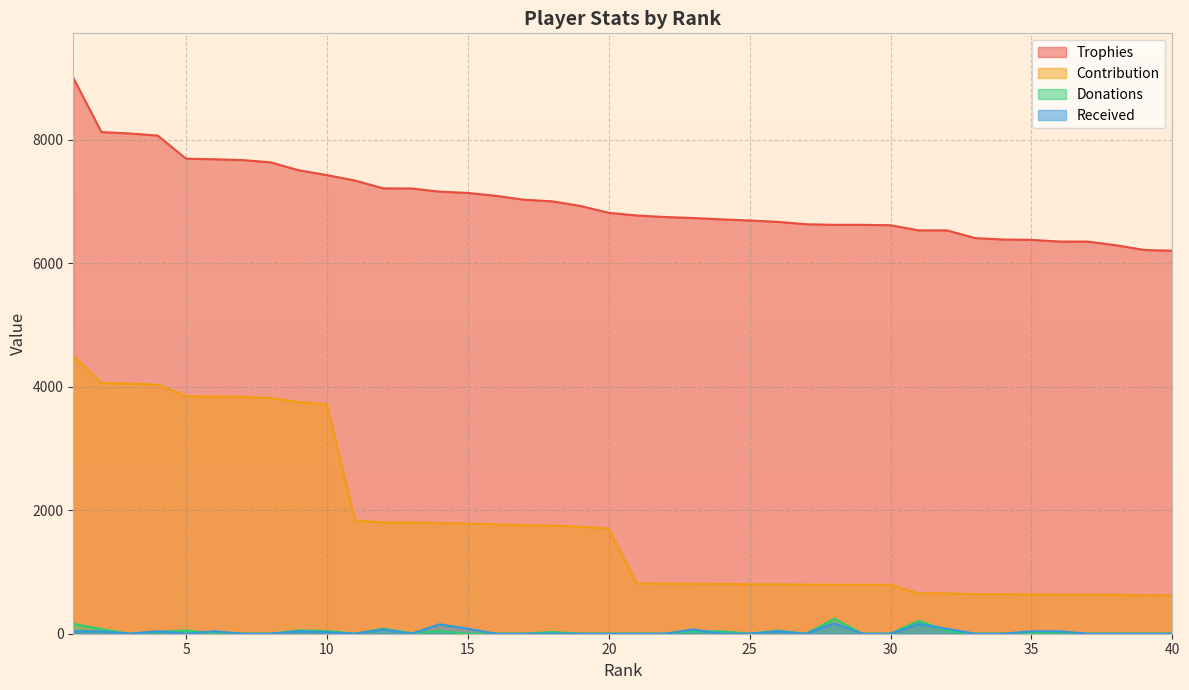

How many lines are shown in the chart?

4